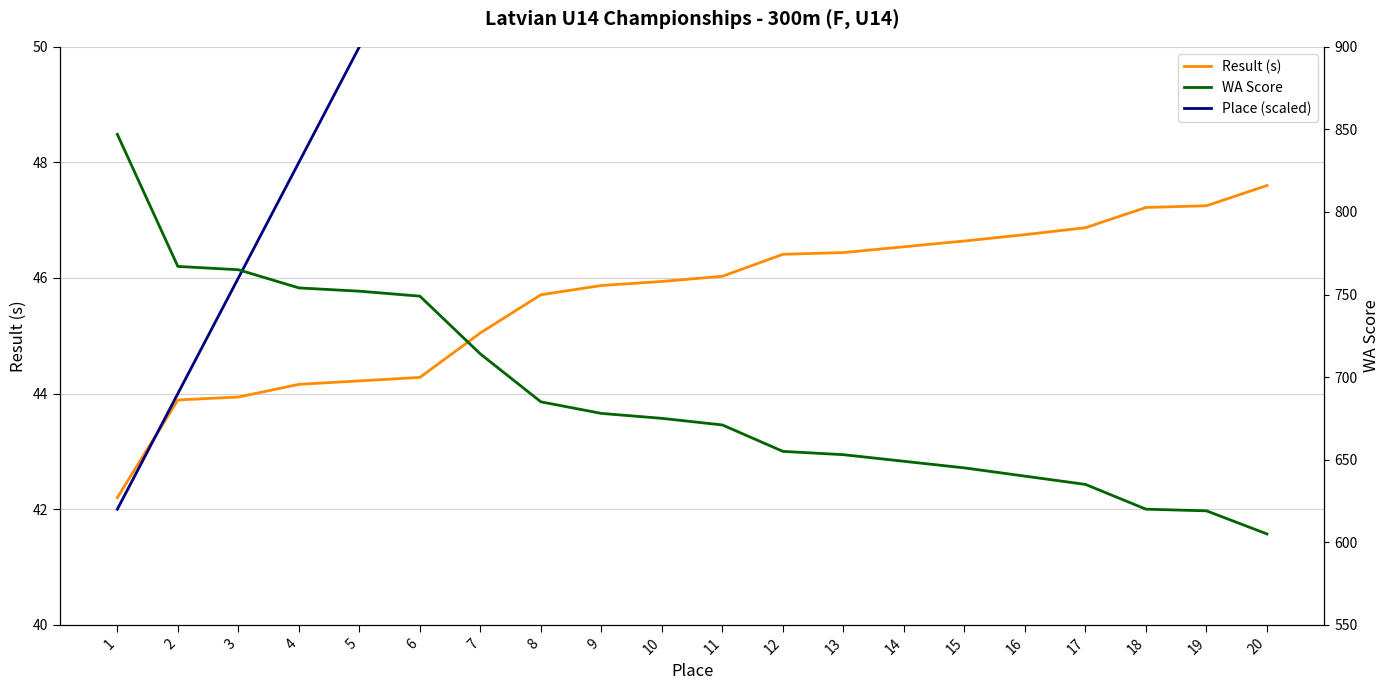

What is the minimum value shown in the chart?

42.0